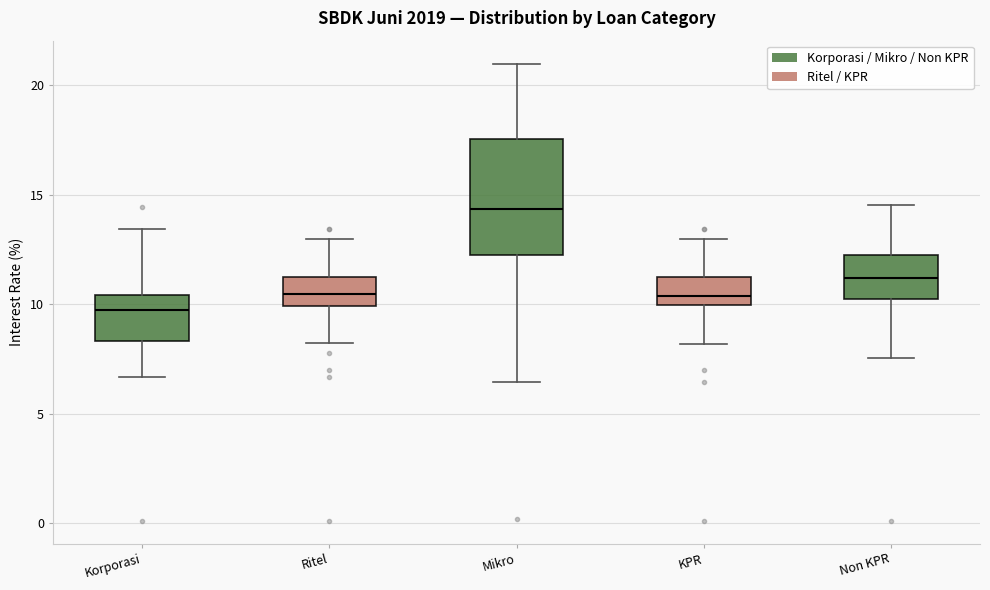

Reading left to right, read every box against the y-axis: the position of its median line, the range the box covers, and the ends of its whiskers. The values are not printed on the chart, so give them approximately, as read against the axis.

Korporasi: median 10.0, box 8.5 to 10.5, whiskers 6.5 to 13.5
Ritel: median 10.5, box 10.0 to 11.5, whiskers 8.0 to 13.0
Mikro: median 14.5, box 12.5 to 17.5, whiskers 6.5 to 21.0
KPR: median 10.5, box 10.0 to 11.0, whiskers 8.0 to 13.0
Non KPR: median 11.0, box 10.0 to 12.5, whiskers 7.5 to 14.5